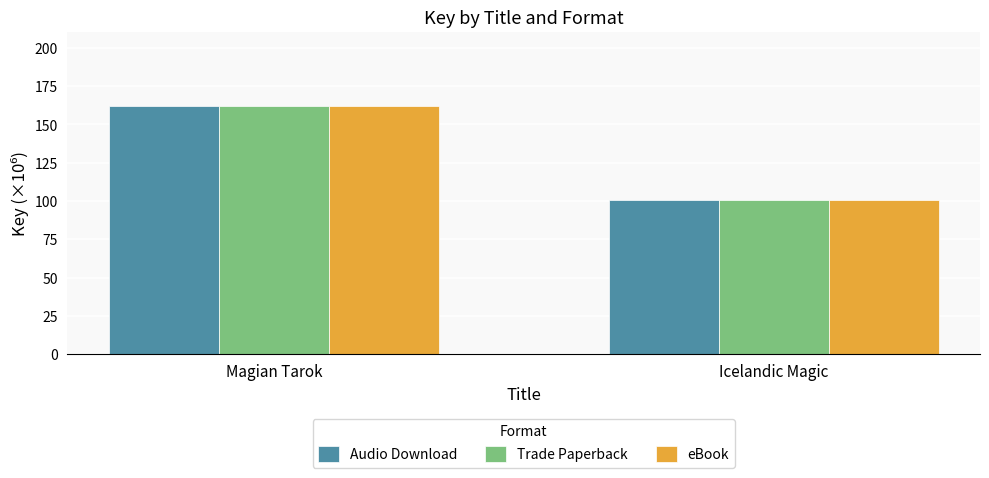

What position from the right is Magian Tarok?

2